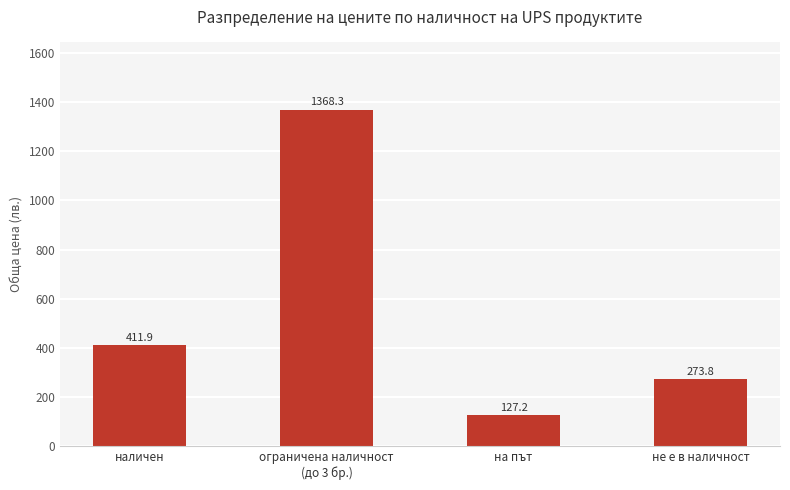

How many bars are there in total?

4